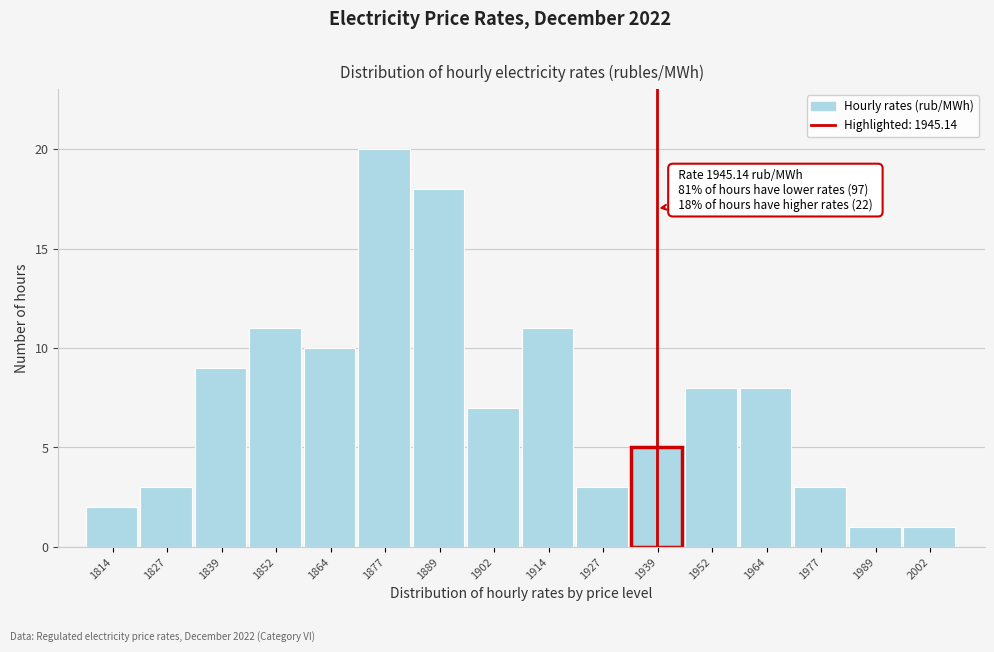

Reading right to left, list all the values displayed in this chart.

1	1	3	8	8	5	3	11	7	18	20	10	11	9	3	2